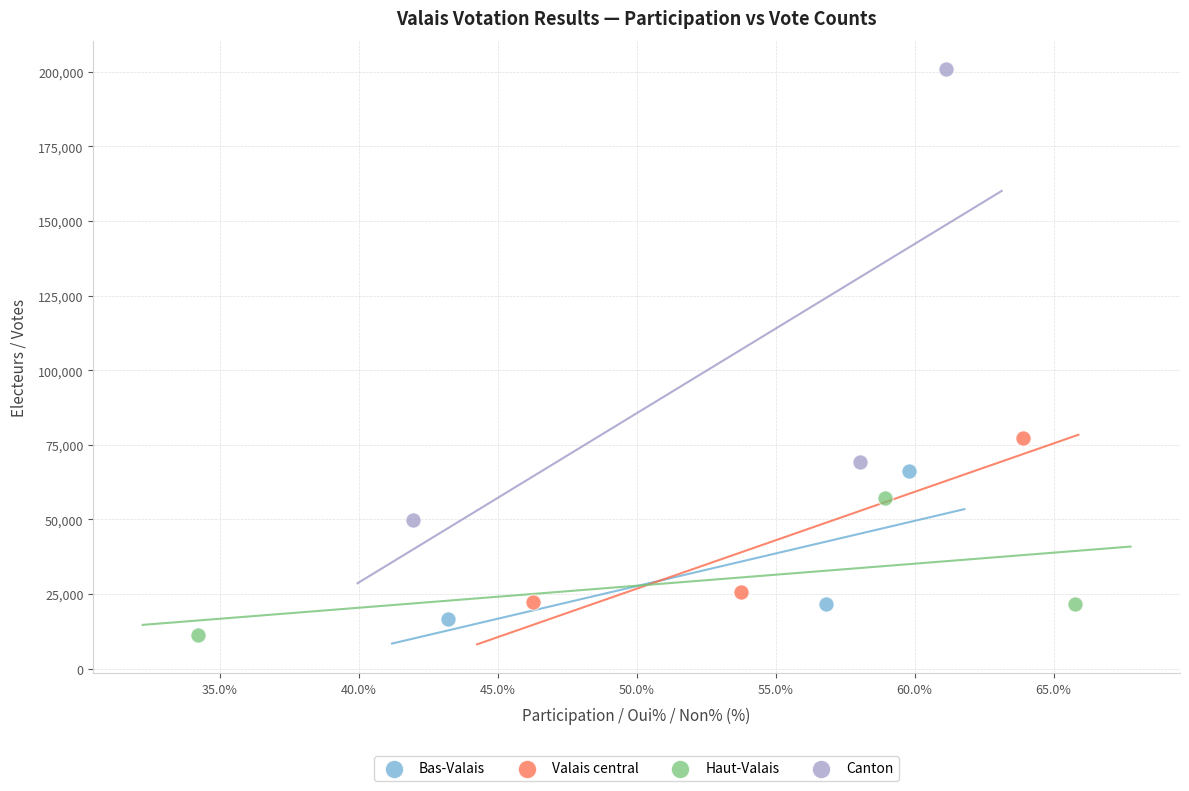

Which series contains the lowest Y value?

Haut-Valais